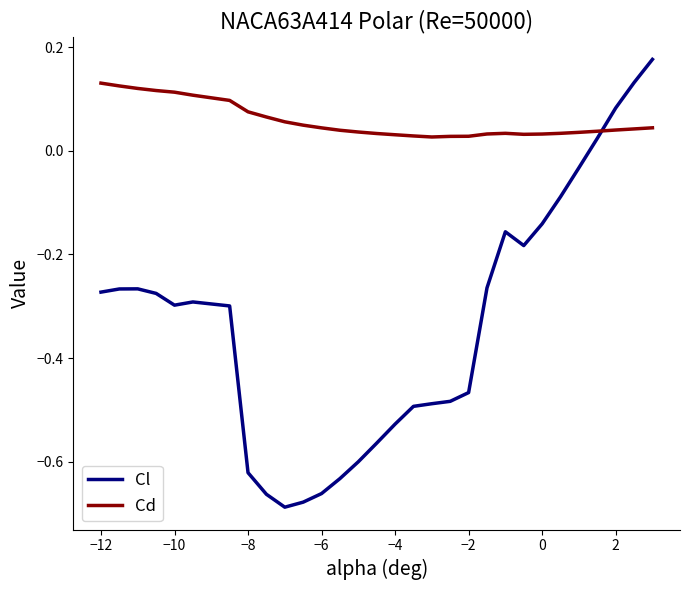

How many intersections are there between Cl and Cd?

1